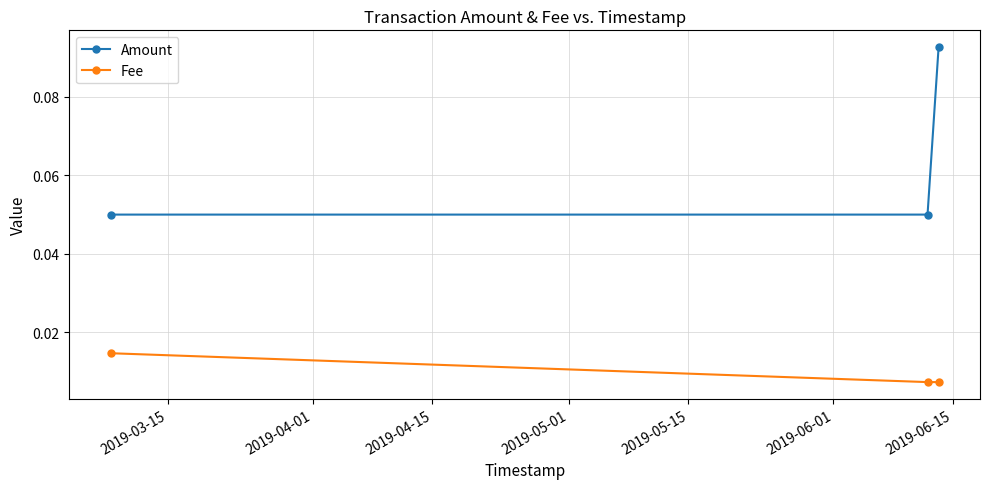

Which series has the largest total across all categories?

Amount